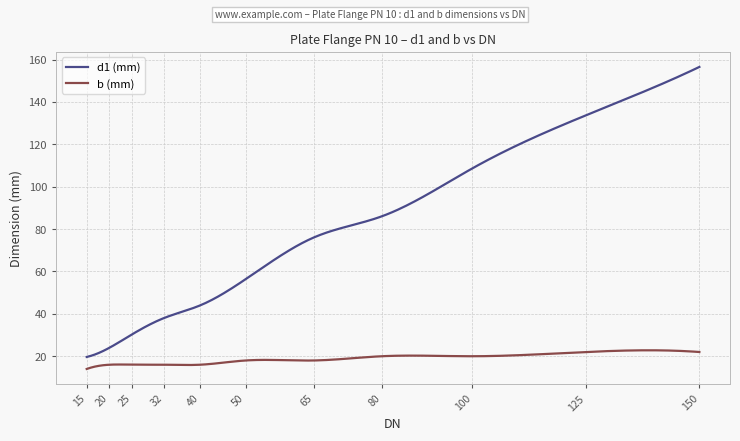

Rank the series by their maximum value, from highest to lowest.

d1 (mm), b (mm)